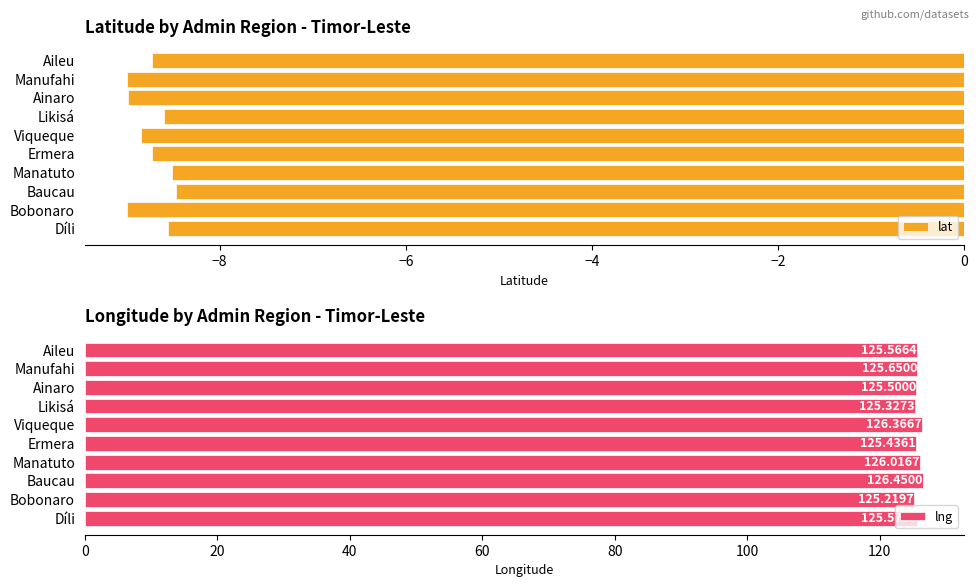

Does the chart contain any negative values?

Yes